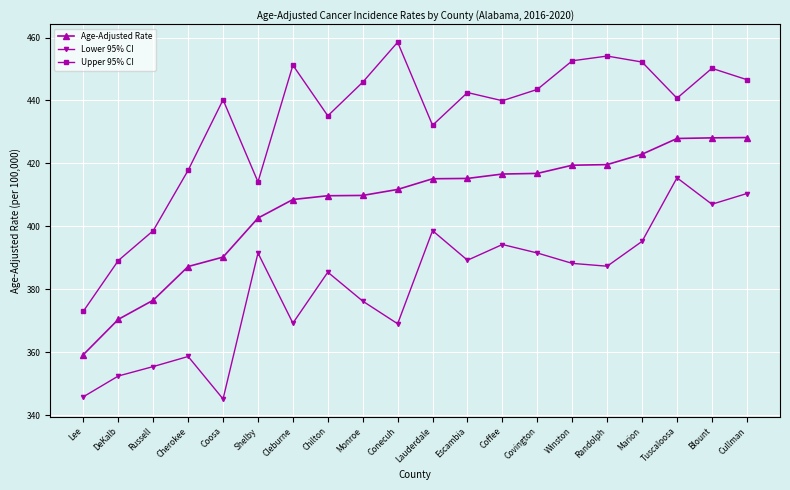

What is the value of the Age-Adjusted Rate point at the 16th from the left?

419.6